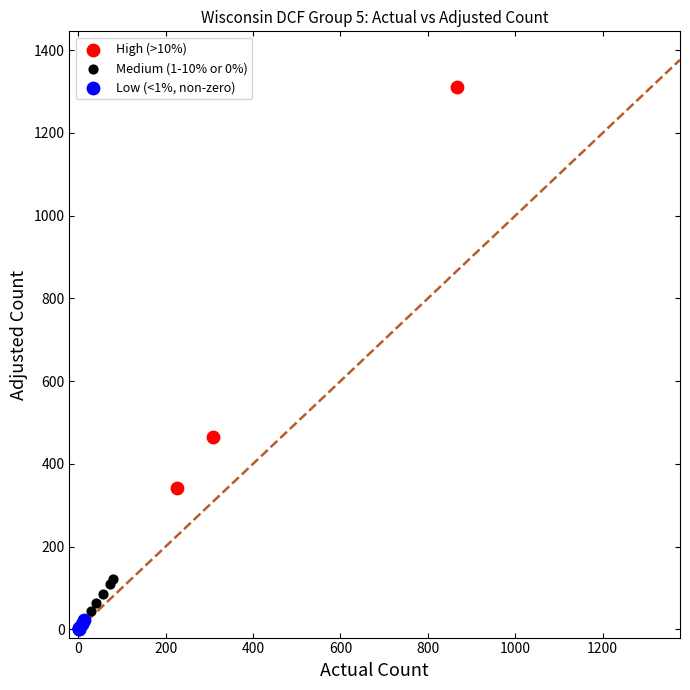

Which series has the widest spread of Y values?

High (>10%)